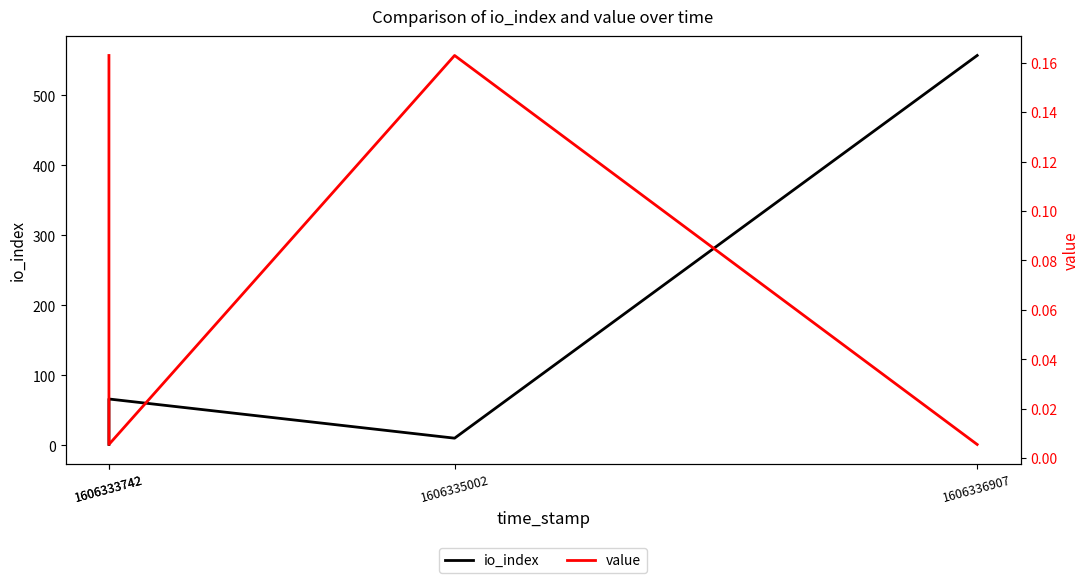

True or false: io_index and value intersect in this chart.

False